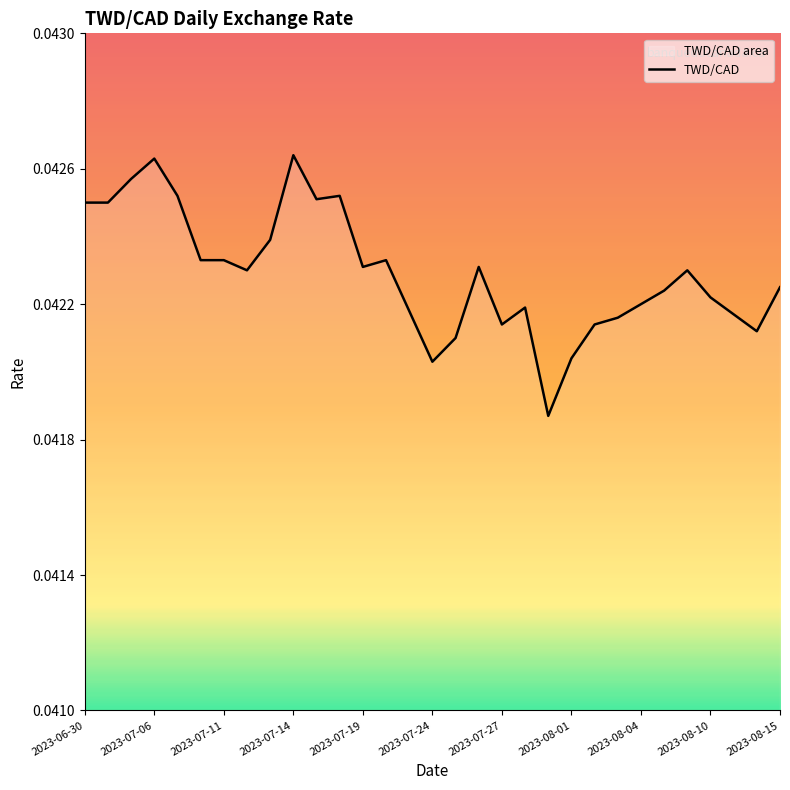

Is it true that the value at 25 is 0.1?

False